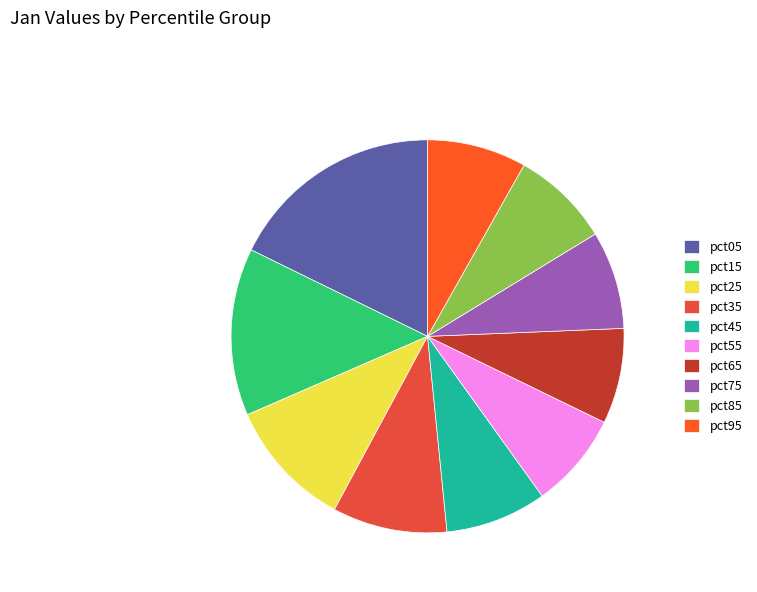

To the nearest percent, what percentage of the pie is pct15?

14%